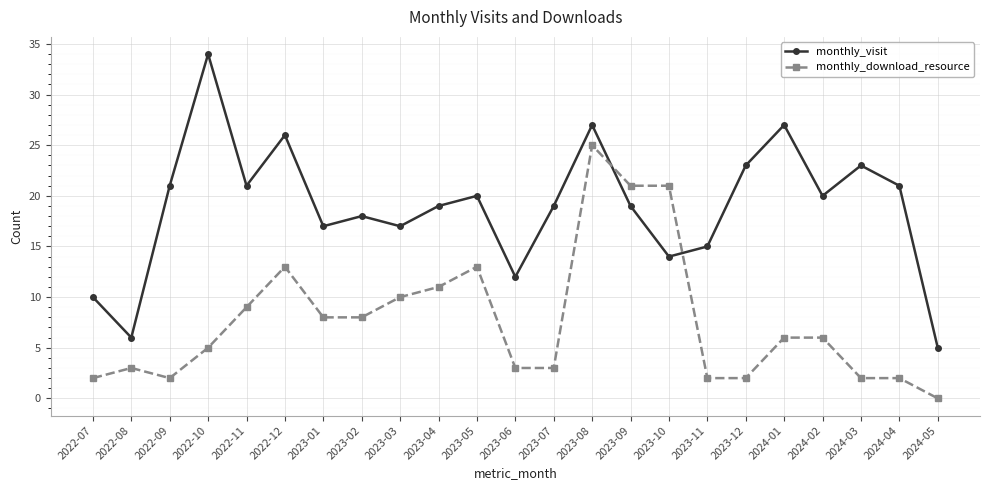

The value of monthly_download_resource at 2024-01 is 9. True or false?

False